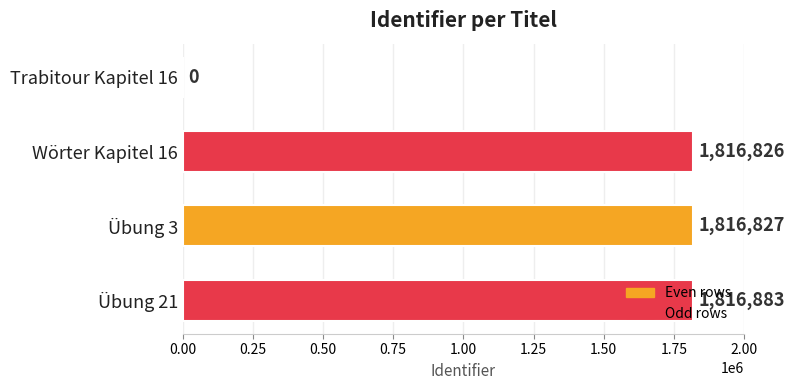

What is the change in value from Trabitour Kapitel 16 to Übung 3?

+1816827